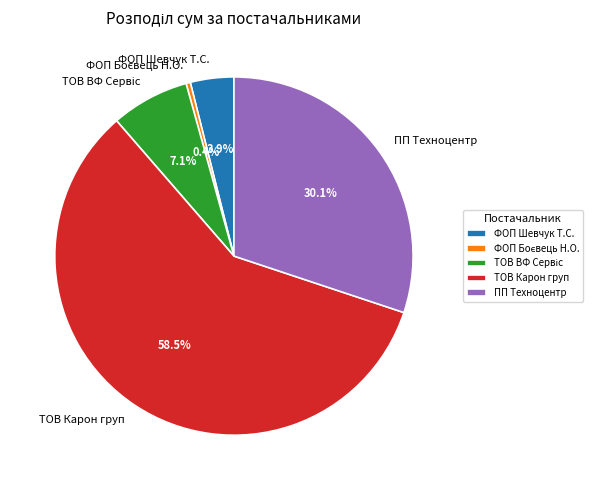

What is the ratio of the value at ПП Техноцентр to the value at ФОП Шевчук Т.С.?

7.7